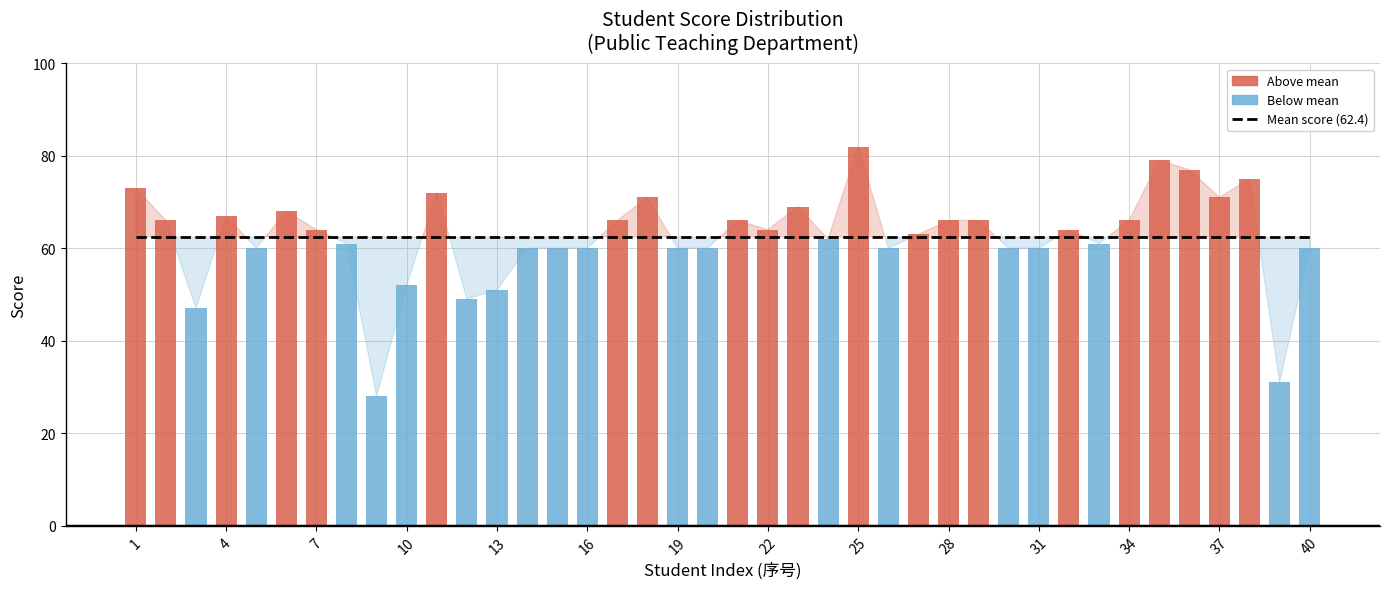

What is the value of the Mean score (62.4) bar at the 18th from the left?

62.4